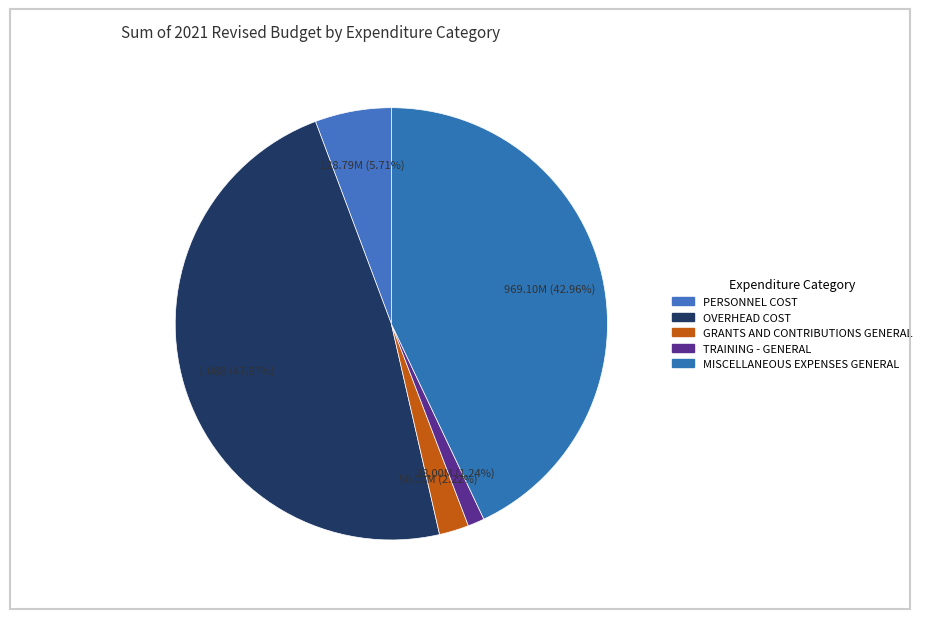

How many slices are in this pie chart?

5